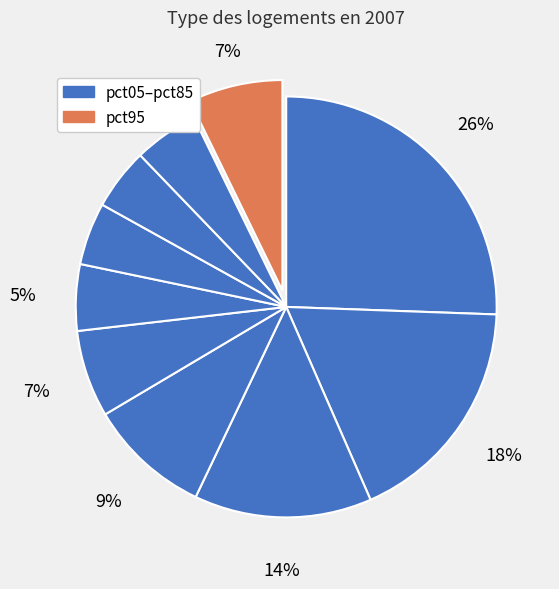

How many segments does this pie chart have?

10